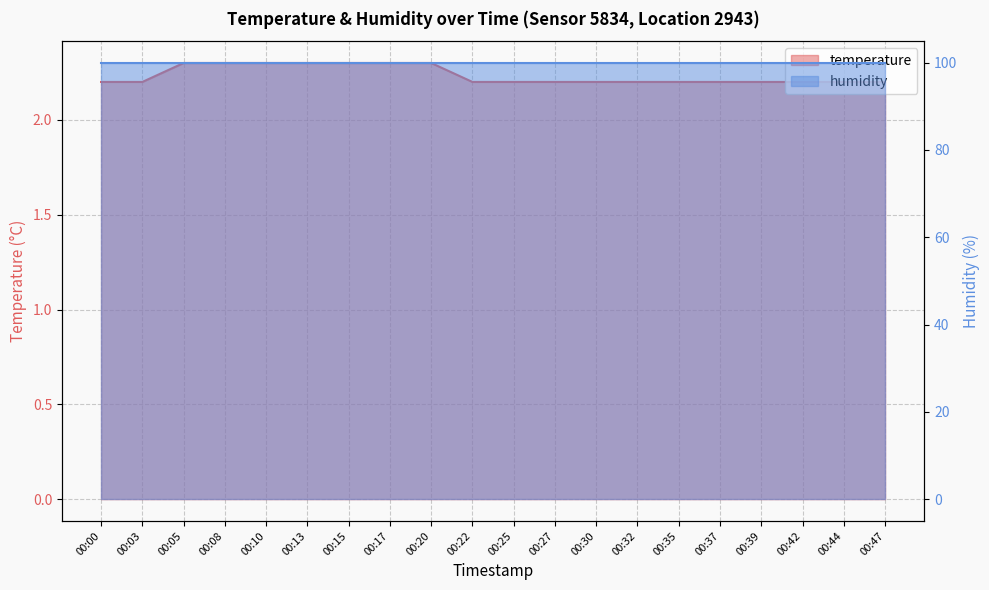

True or false: there are more than 2 points higher than both neighbors.

False